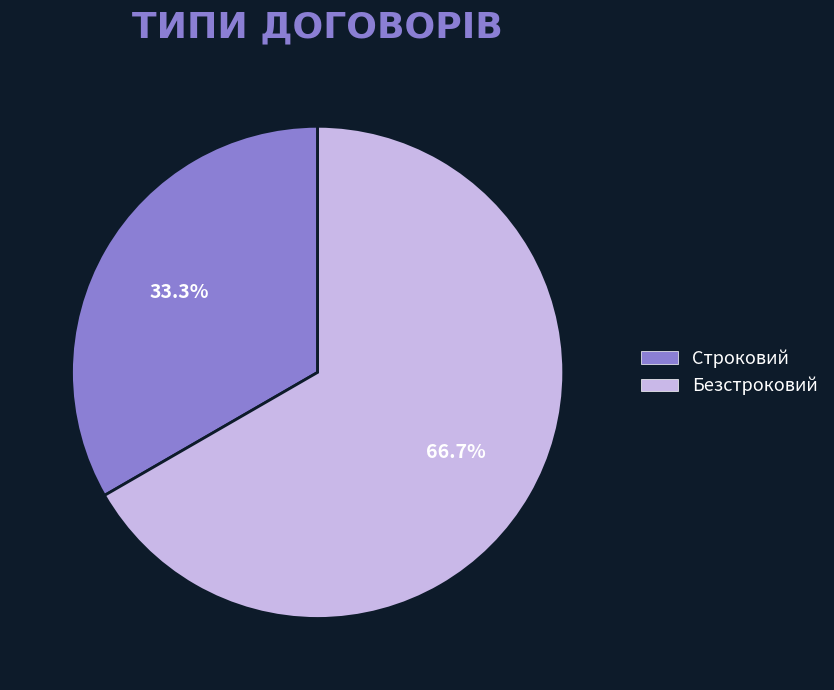

Is it true that Безстроковий is 67% of the pie?

True